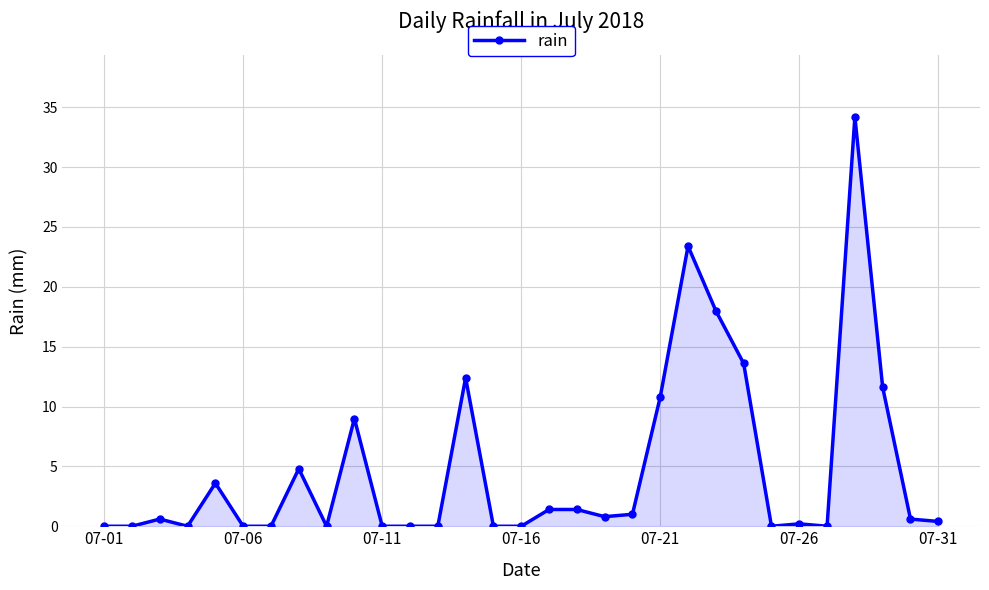

What is the difference between the maximum and minimum values?

34.2